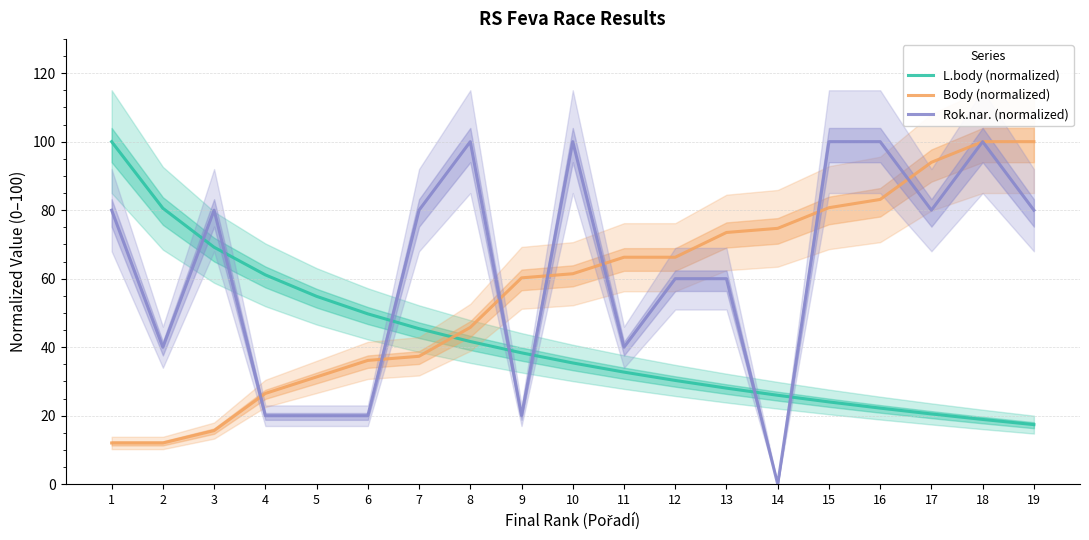

How many data points in L.body (normalized) are above 35?

10